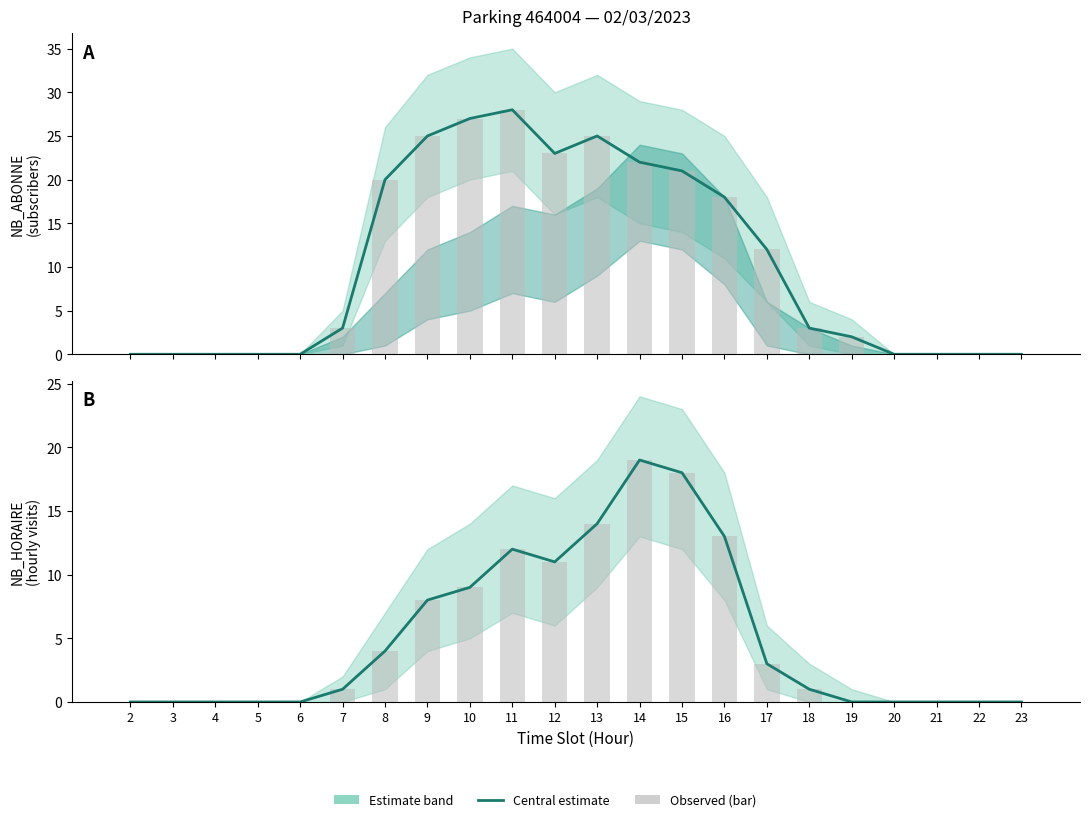

The NB_ABONNE (bar) series shows 0 at 22. True or false?

True